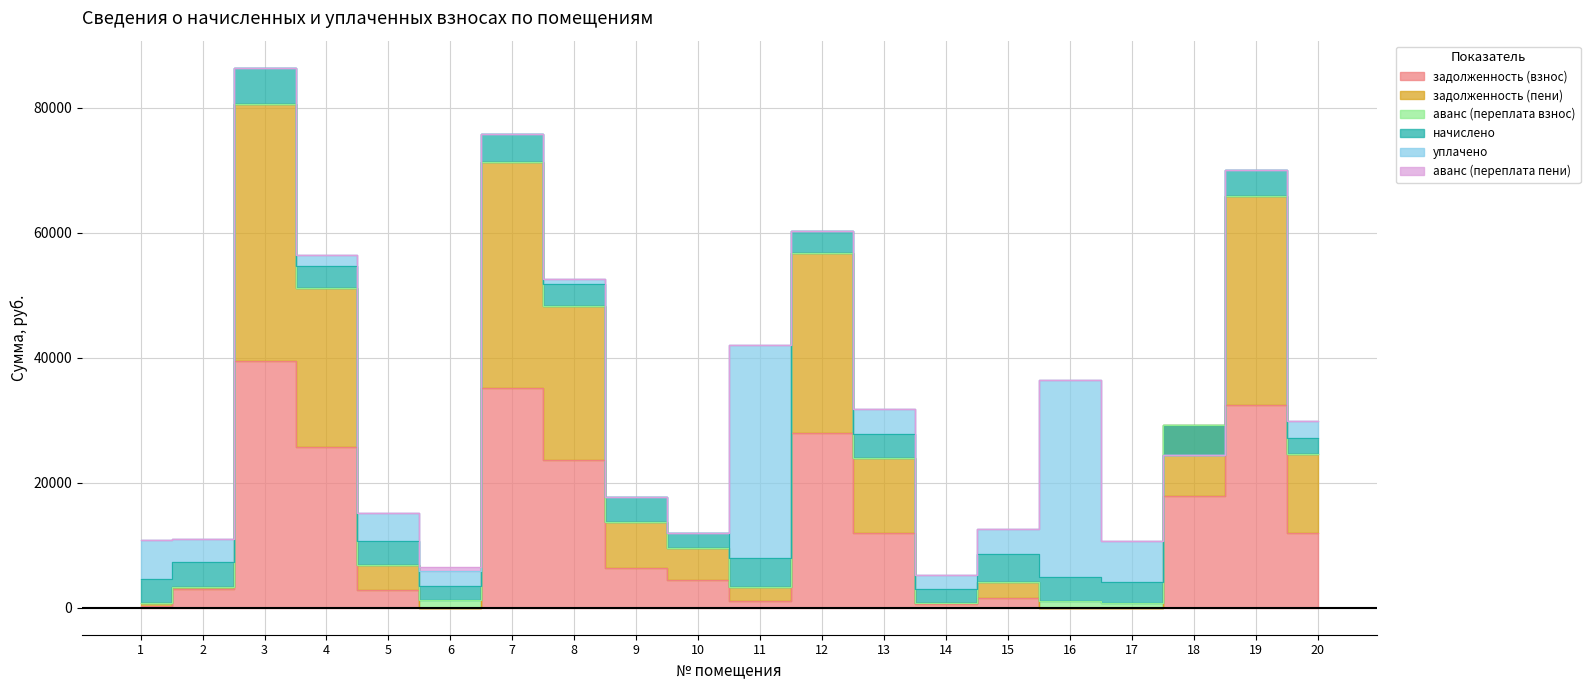

At which category does задолженность (взнос) reach its first local valley?

6